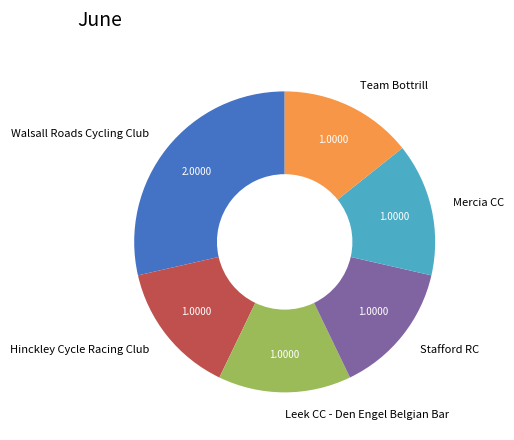

Which slice is the largest?

Walsall Roads Cycling Club